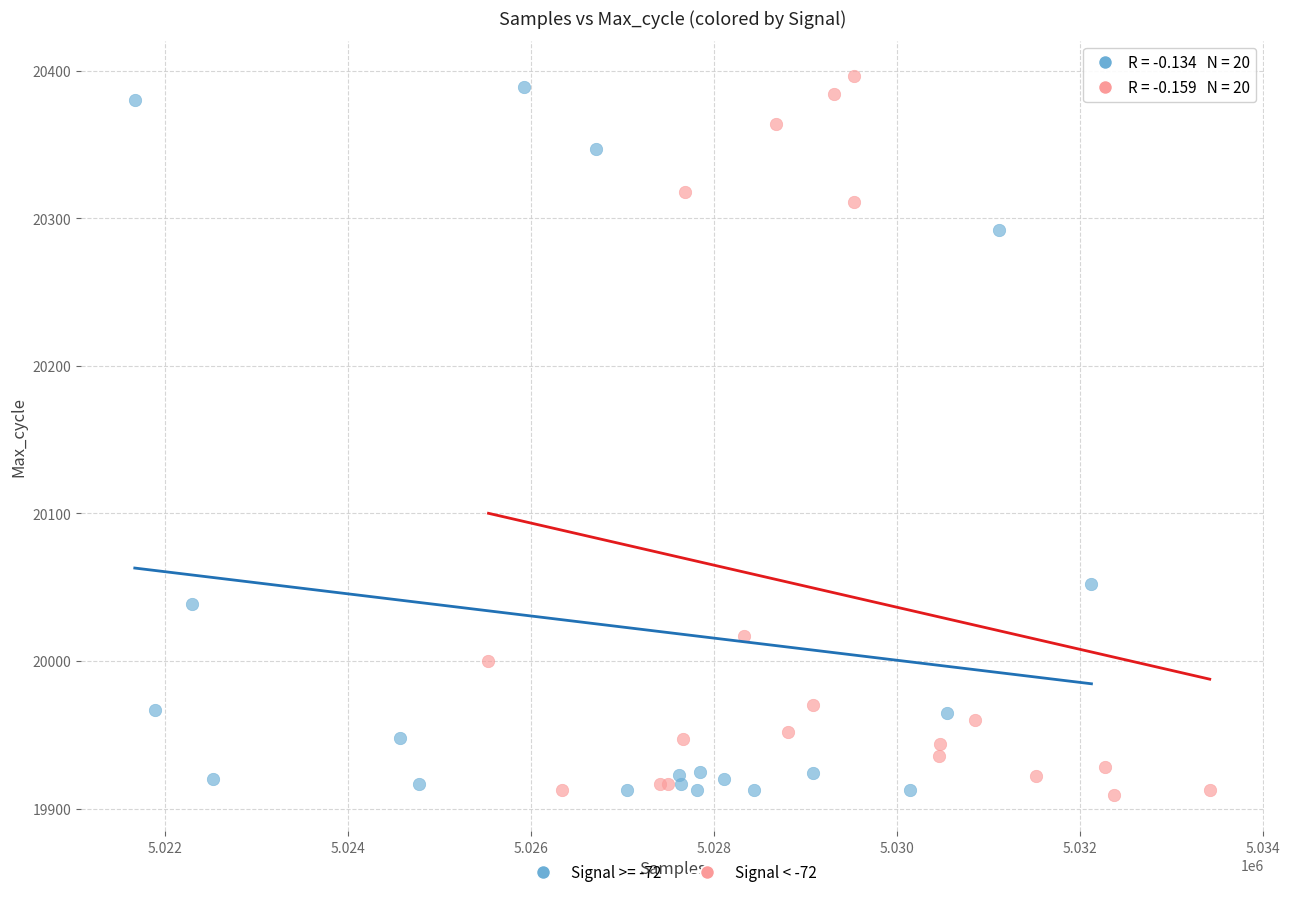

What are all the series names shown in the legend?

Signal >= -72, Signal < -72